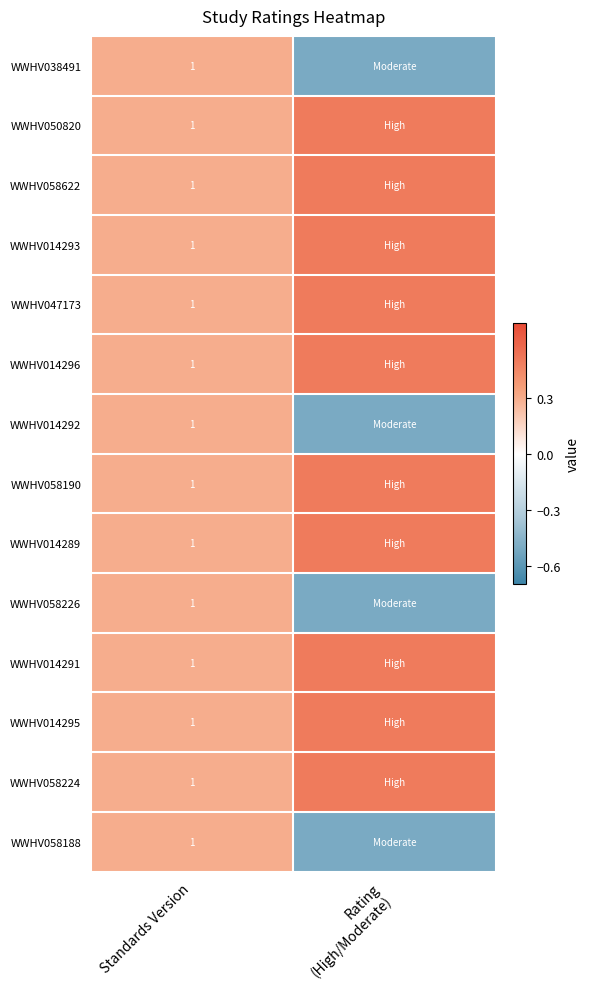

The value of WWHV014291 at Standards Version is 1.0. True or false?

True